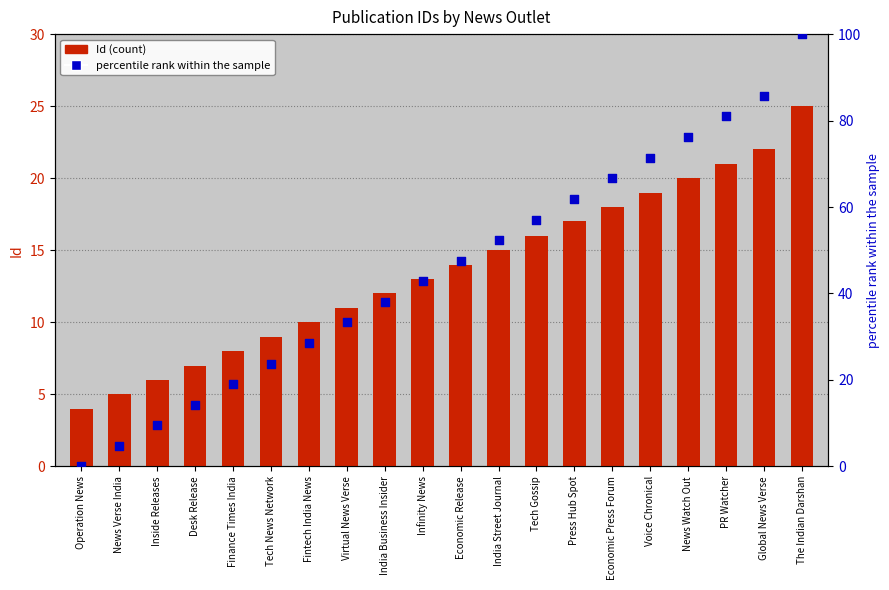

Which series contains the highest Y value?

percentile rank within the sample